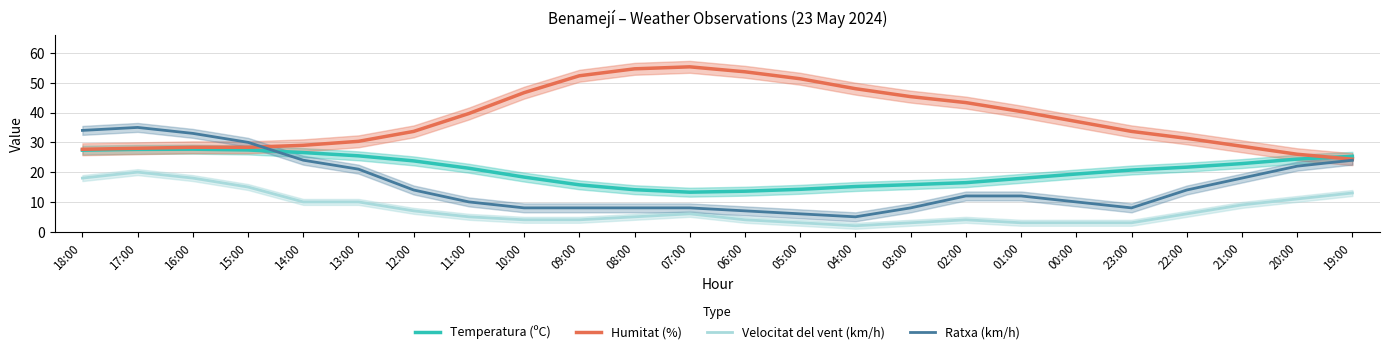

True or false: Temperatura (ºC) has more than 2 interior local peaks.

False